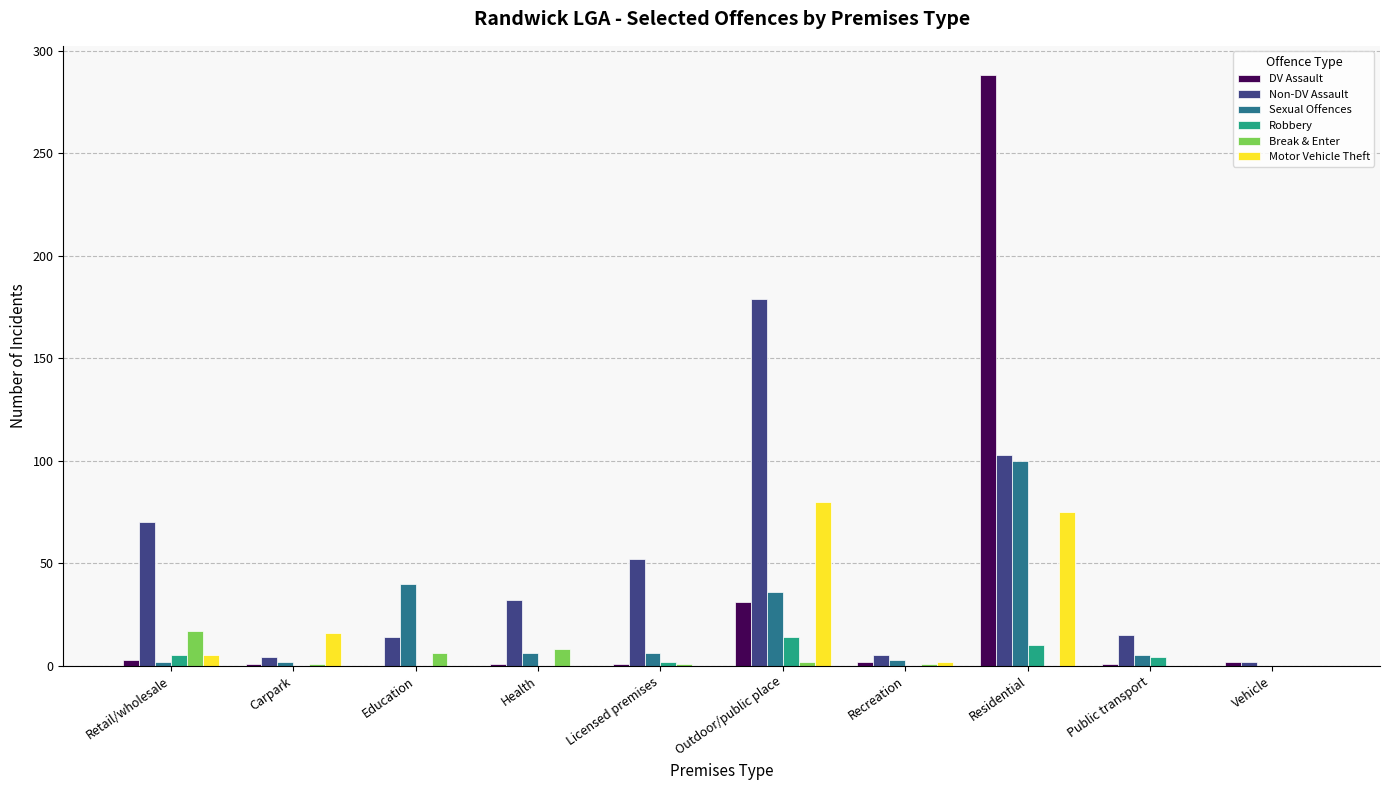

Which series has the widest spread of values?

DV Assault